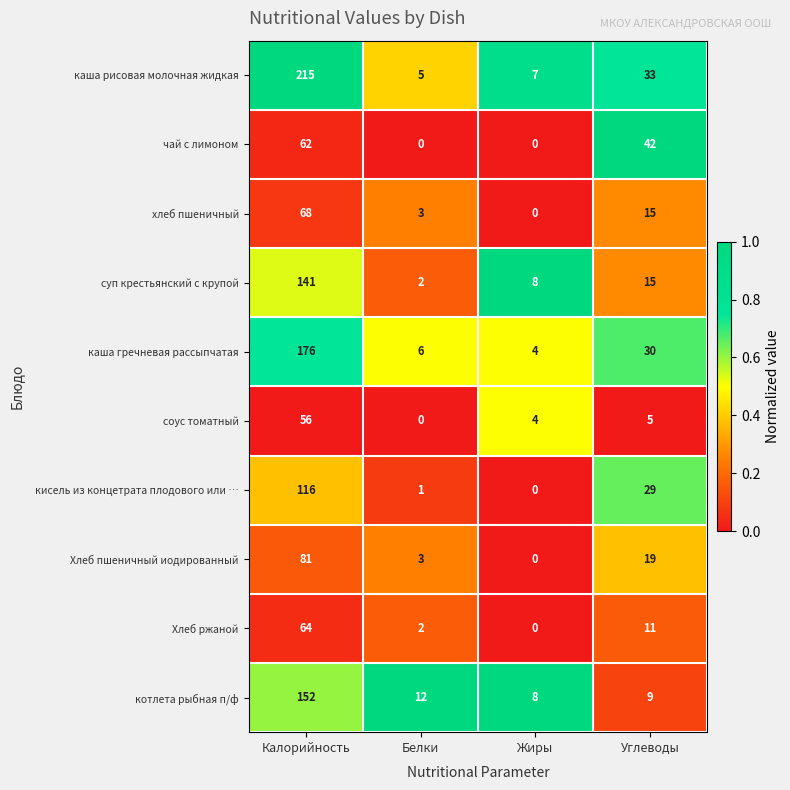

What is the difference between the highest and lowest values at Жиры?

8